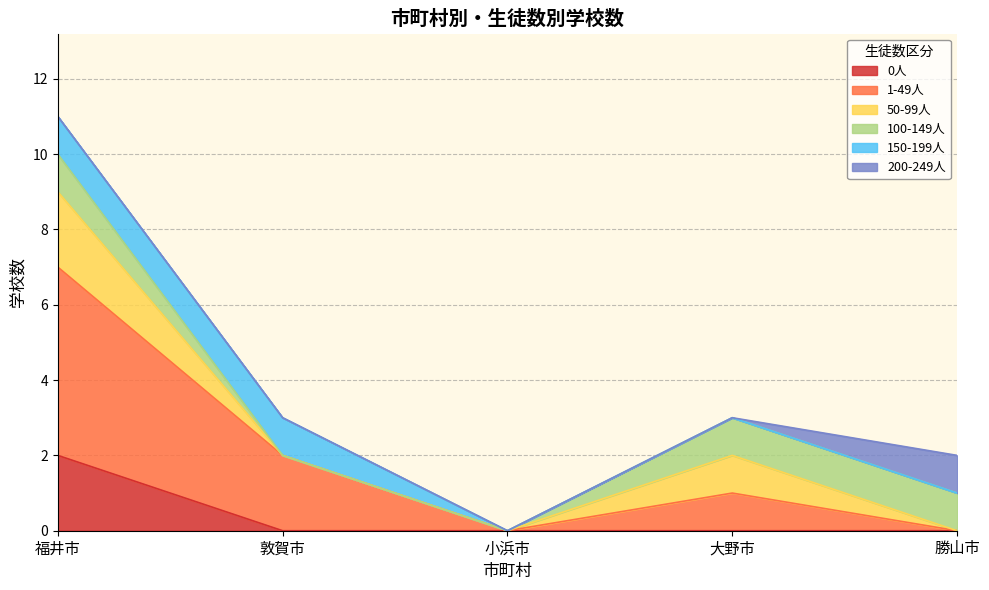

Between 大野市 and 勝山市, which is larger?

大野市